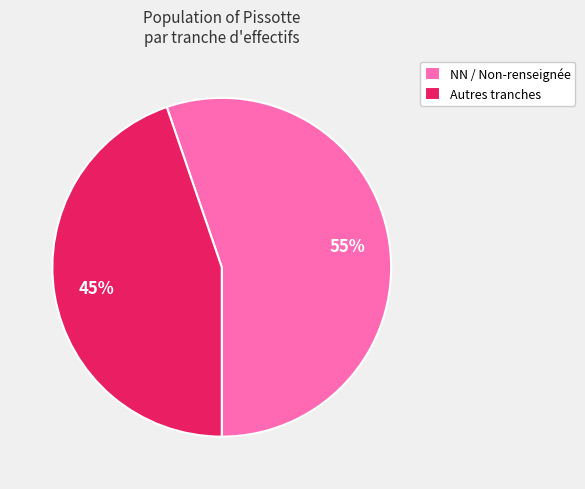

Do NN / Non-renseignée and Autres tranches together represent more than half of the pie?

Yes